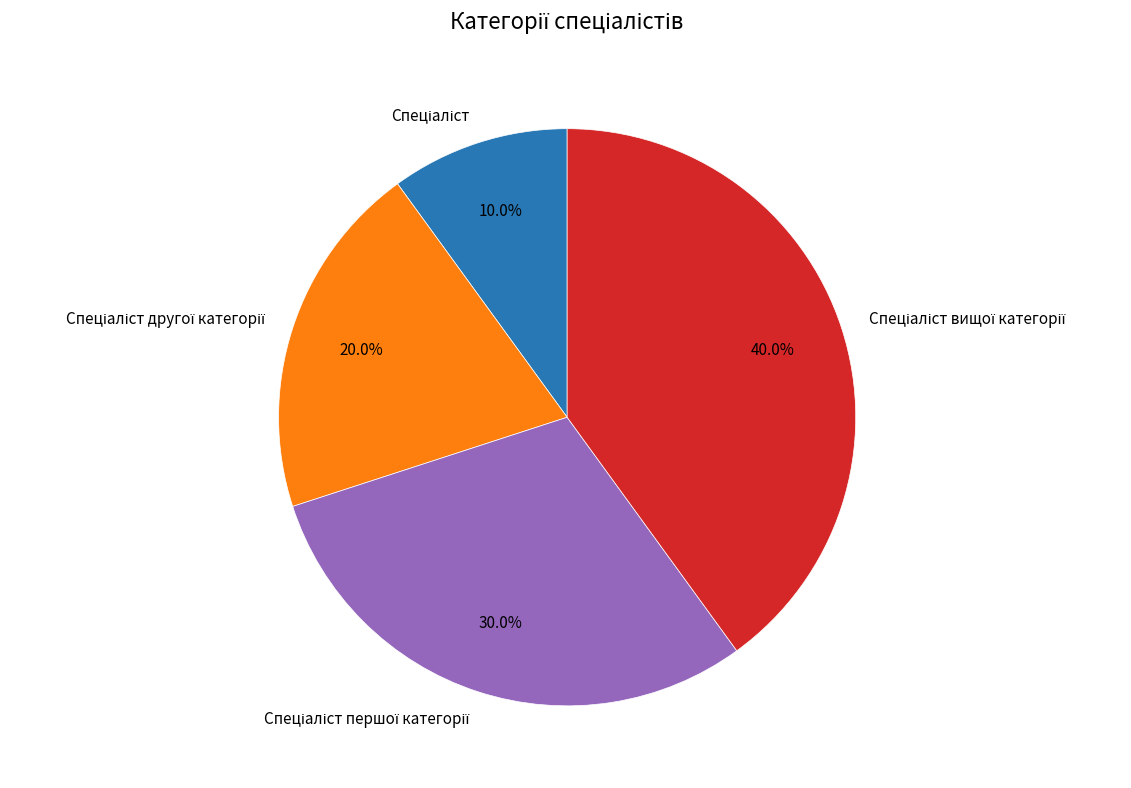

Is there a majority slice in this chart?

No